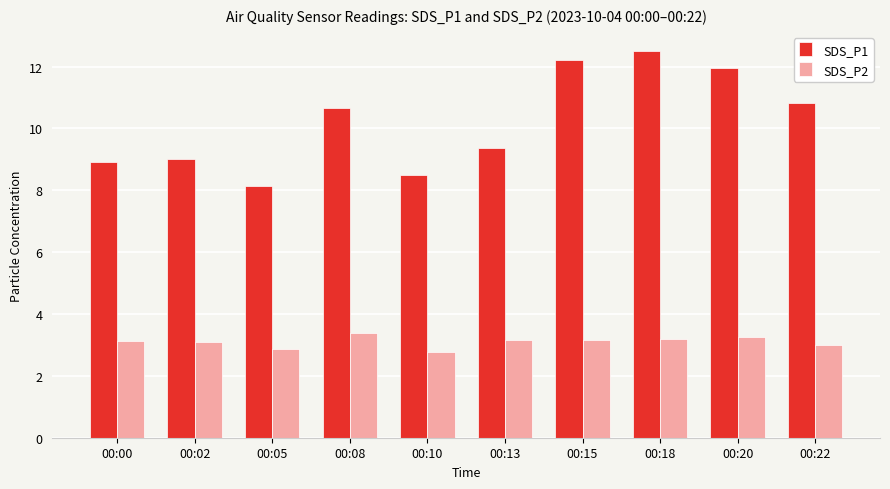

How many data points does each series have?

10